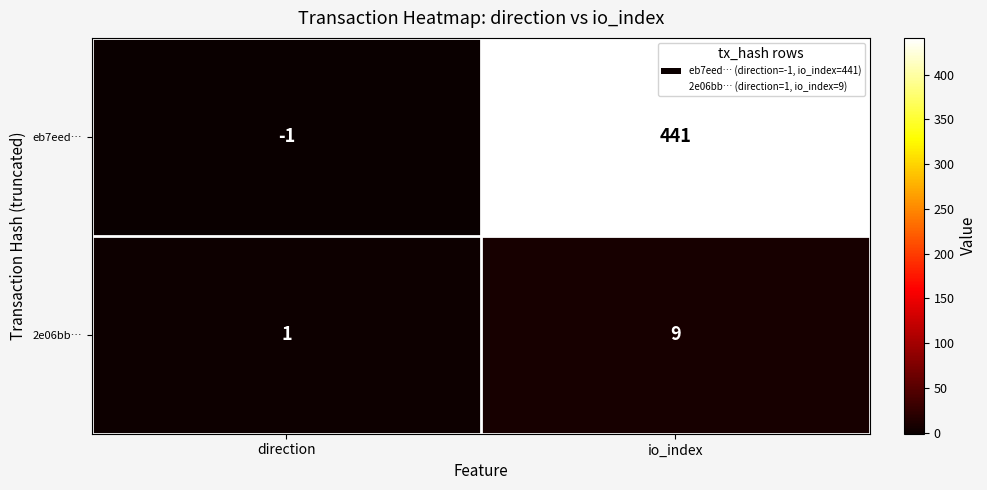

At which category is the sum across all series the highest?

io_index